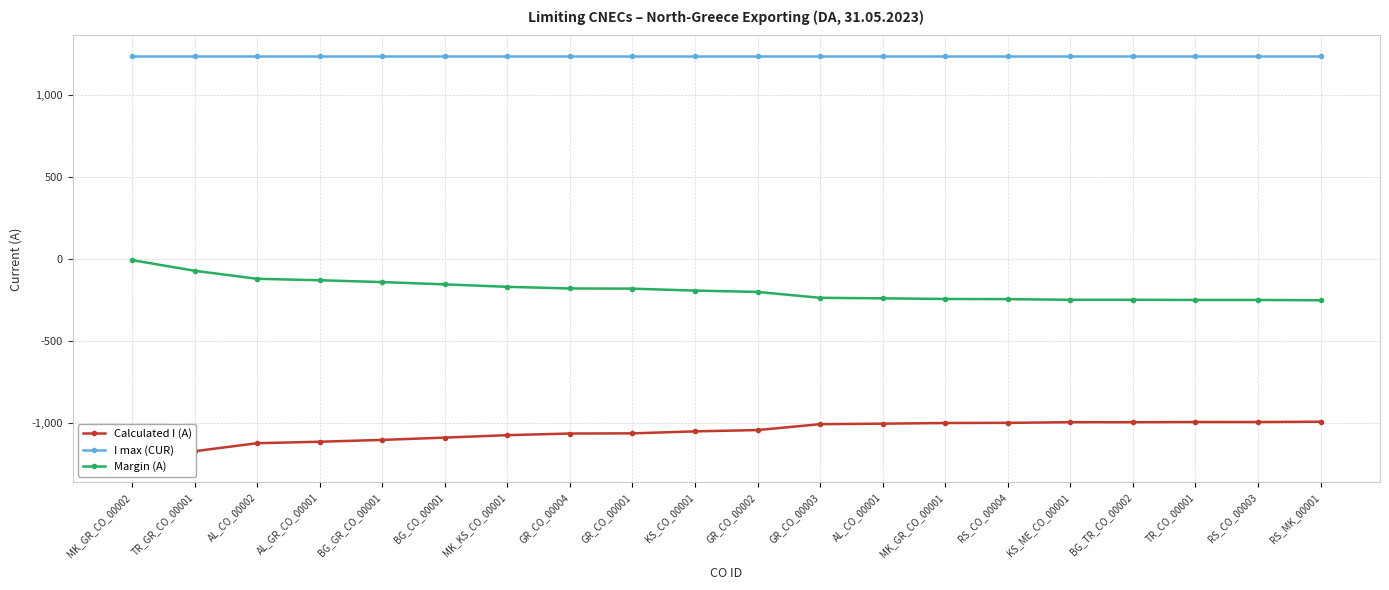

True or false: I max (CUR) and Margin (A) cross at least once.

False